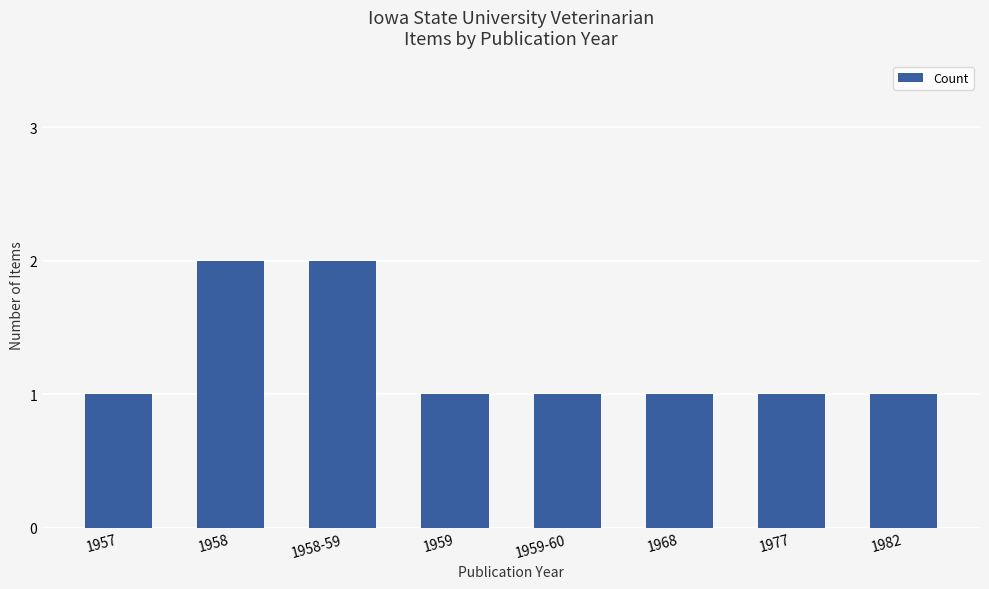

What is the value of the 5th bar from the left?

1